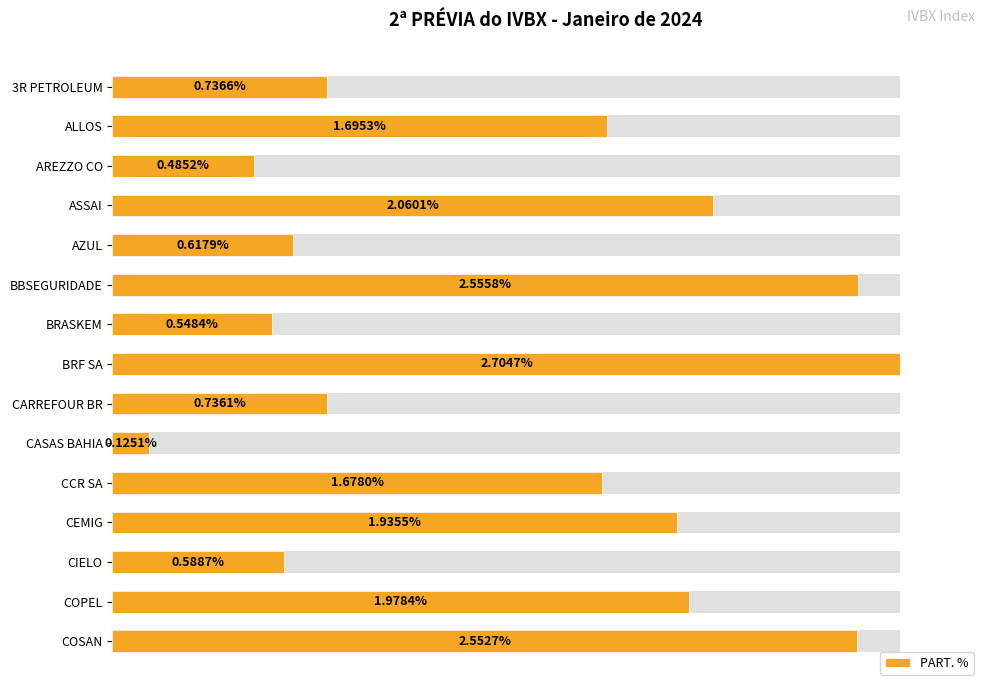

What is the ratio of the value at CCR SA to the value at BRF SA?

0.6